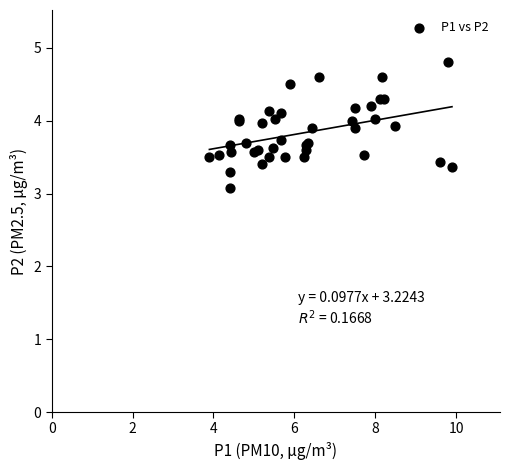

What Y value in the scatter plot is closest to 3?

3.1